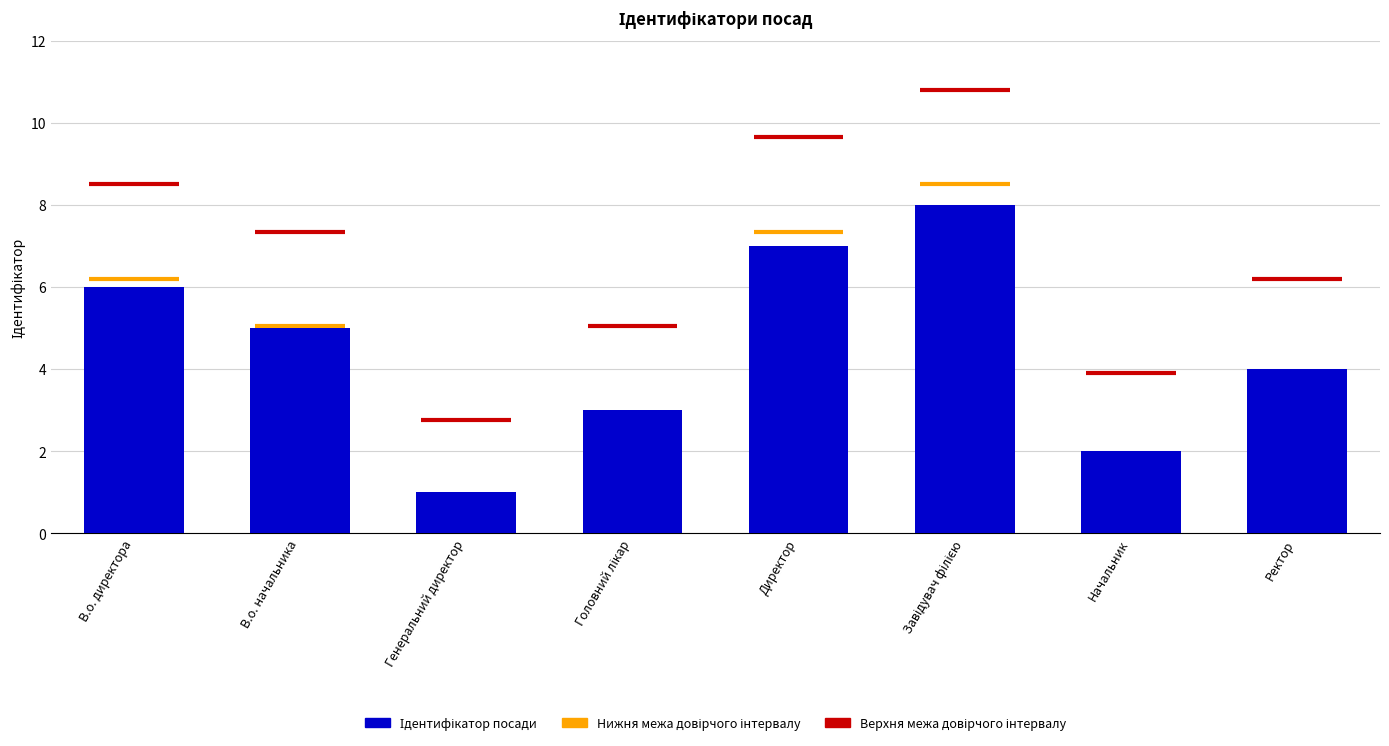

Reading left to right, list all the values displayed in this chart.

6	5	1	3	7	8	2	4